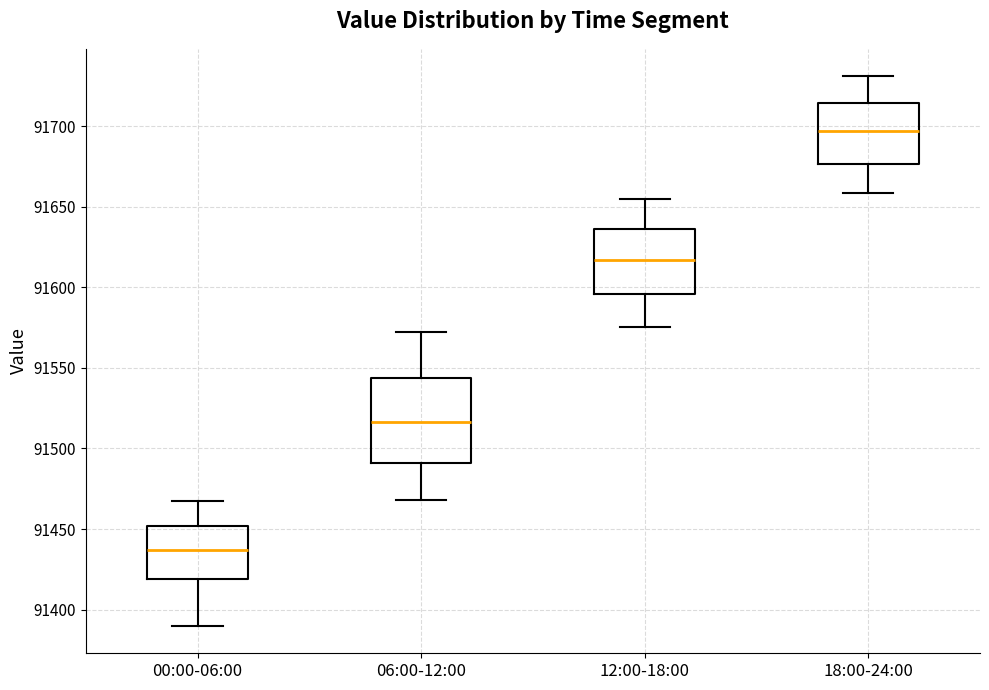

Which box's median line is the lowest?

00:00-06:00